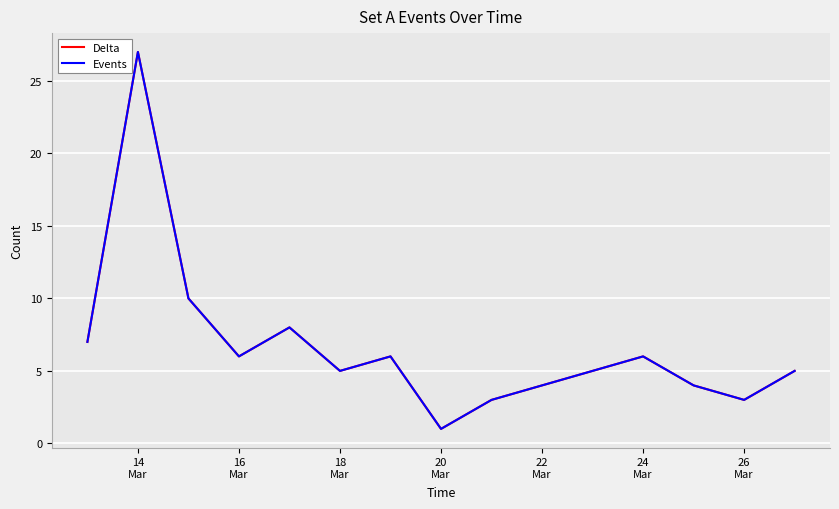

Which series has the largest total across all categories?

Delta